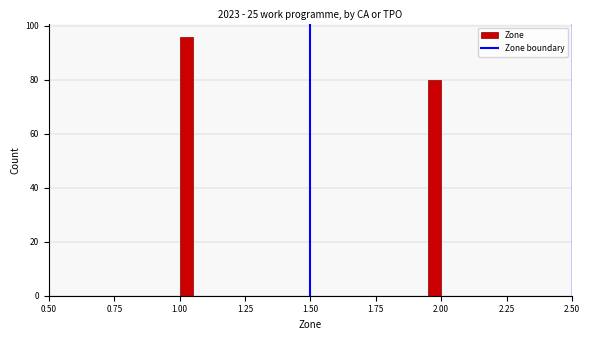

Read against the x-axis, roughly where is the centre of the tallest bar?

1.05